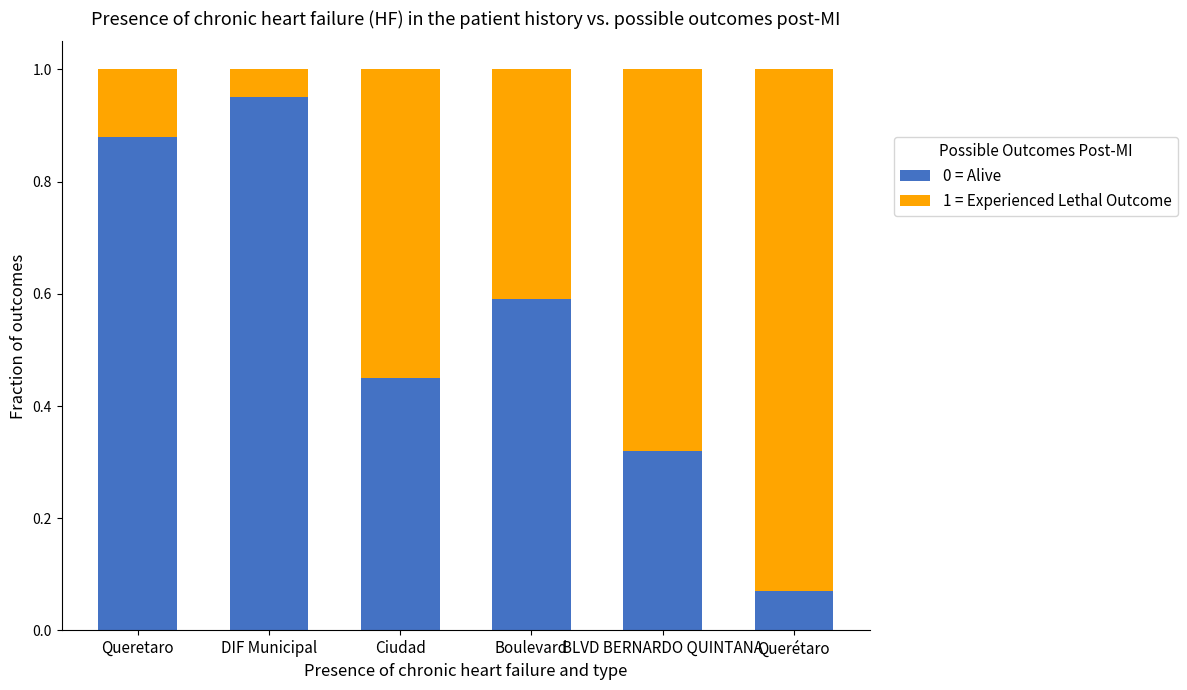

Which category has the highest value in the 0 = Alive series?

DIF Municipal